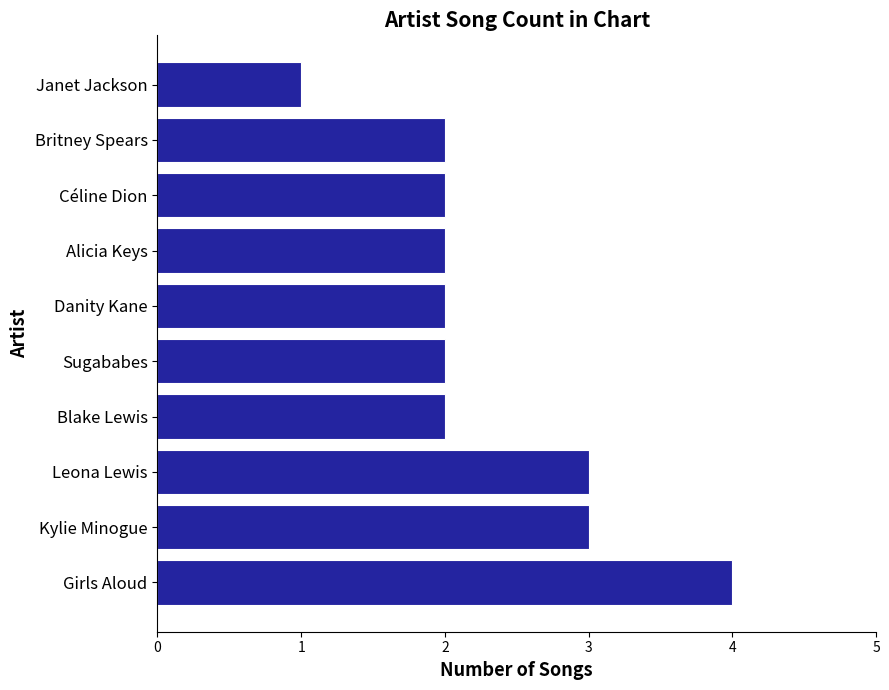

What is the minimum value shown in the chart?

1